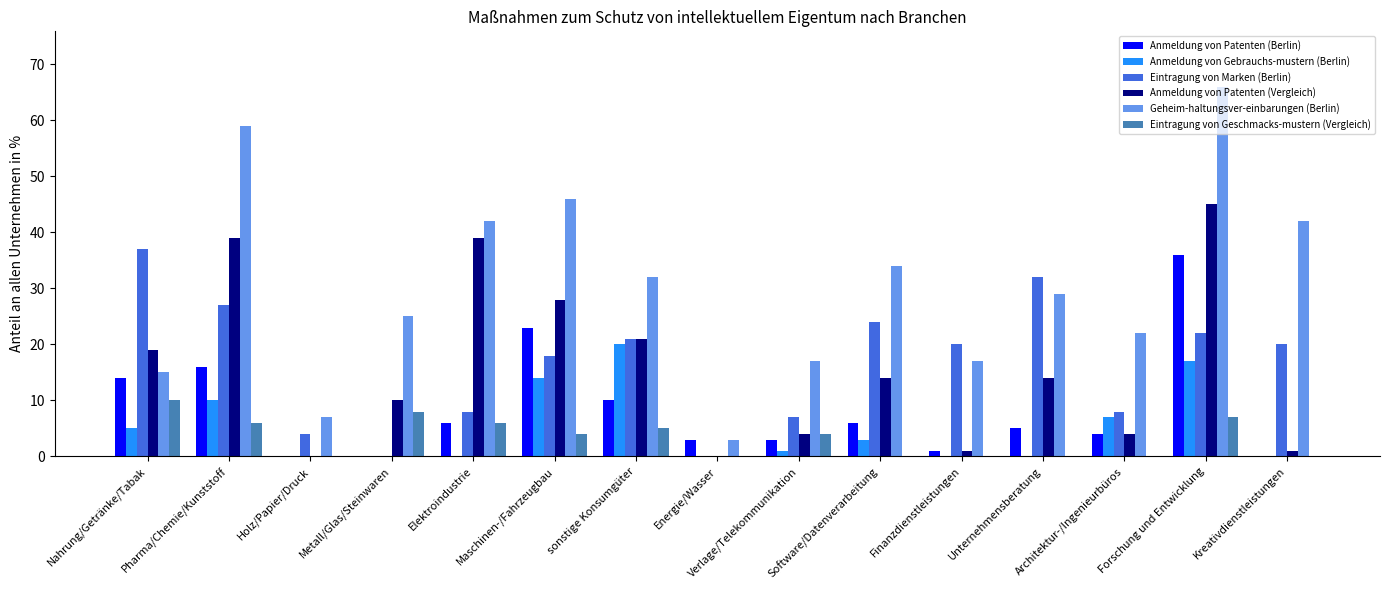

What is the total value across all series at Energie/Wasser?

6